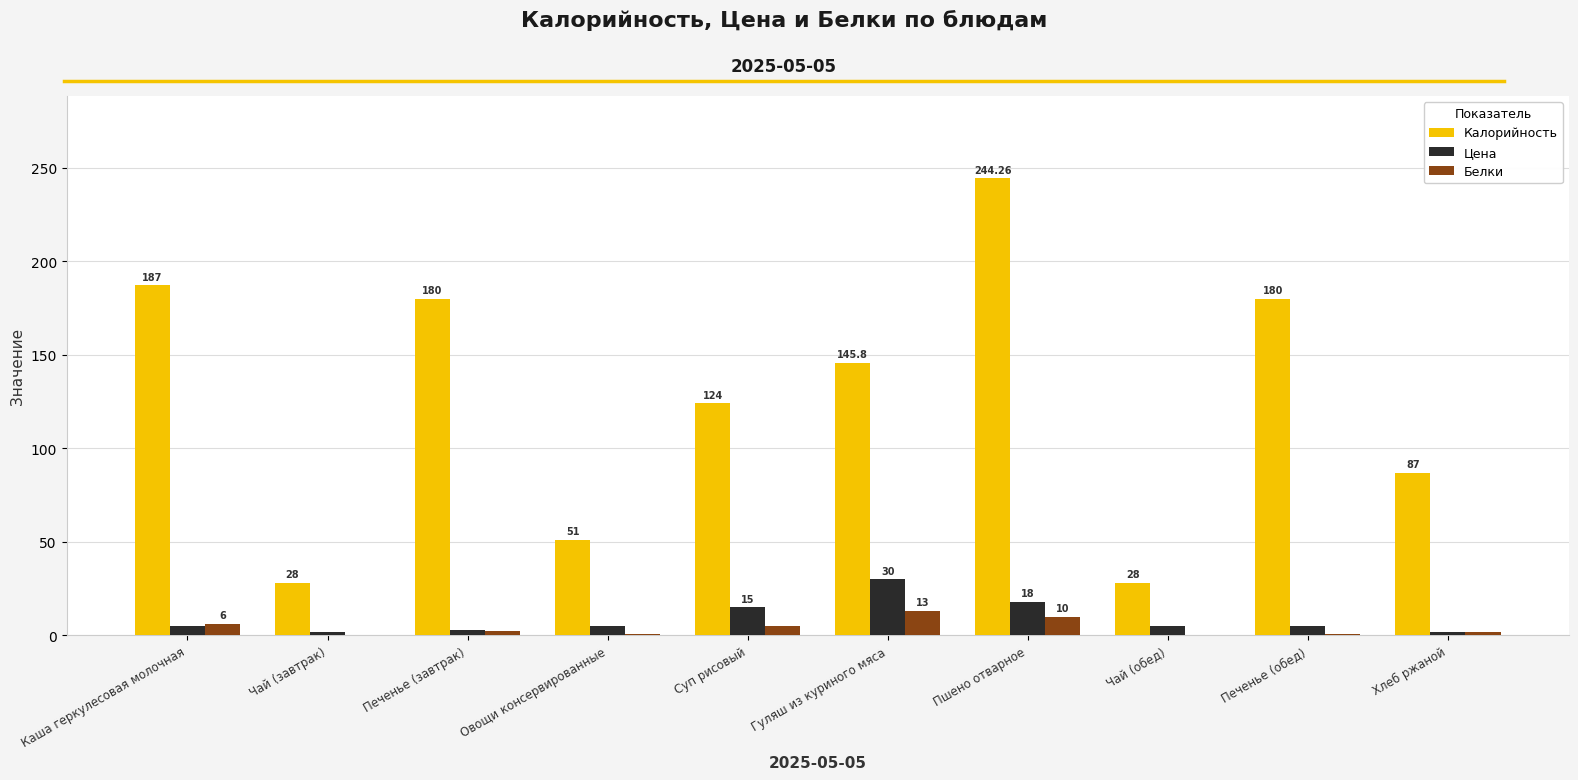

Are the bars horizontal?

No